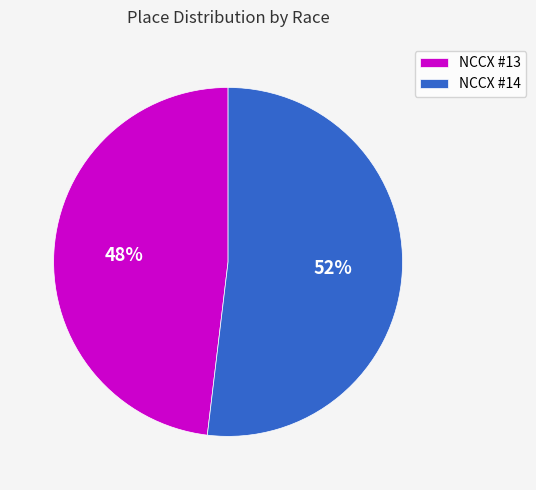

Is it true that NCCX #14 is 44% of the pie?

False